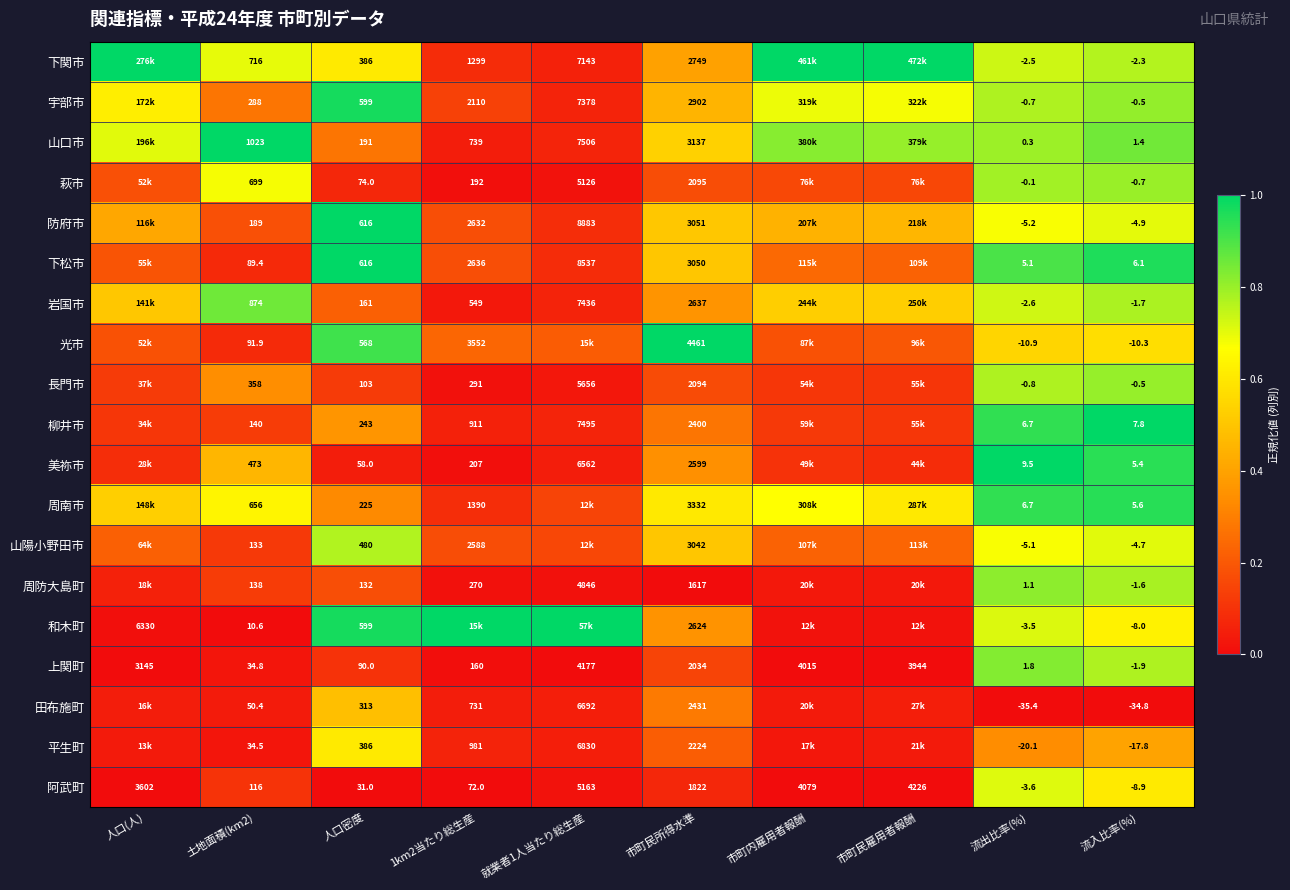

Rank the series at 土地面積(km2) from lowest to highest value.

和木町, 平生町, 上関町, 田布施町, 下松市, 光市, 阿武町, 山陽小野田市, 周防大島町, 柳井市, 防府市, 宇部市, 長門市, 美祢市, 周南市, 萩市, 下関市, 岩国市, 山口市